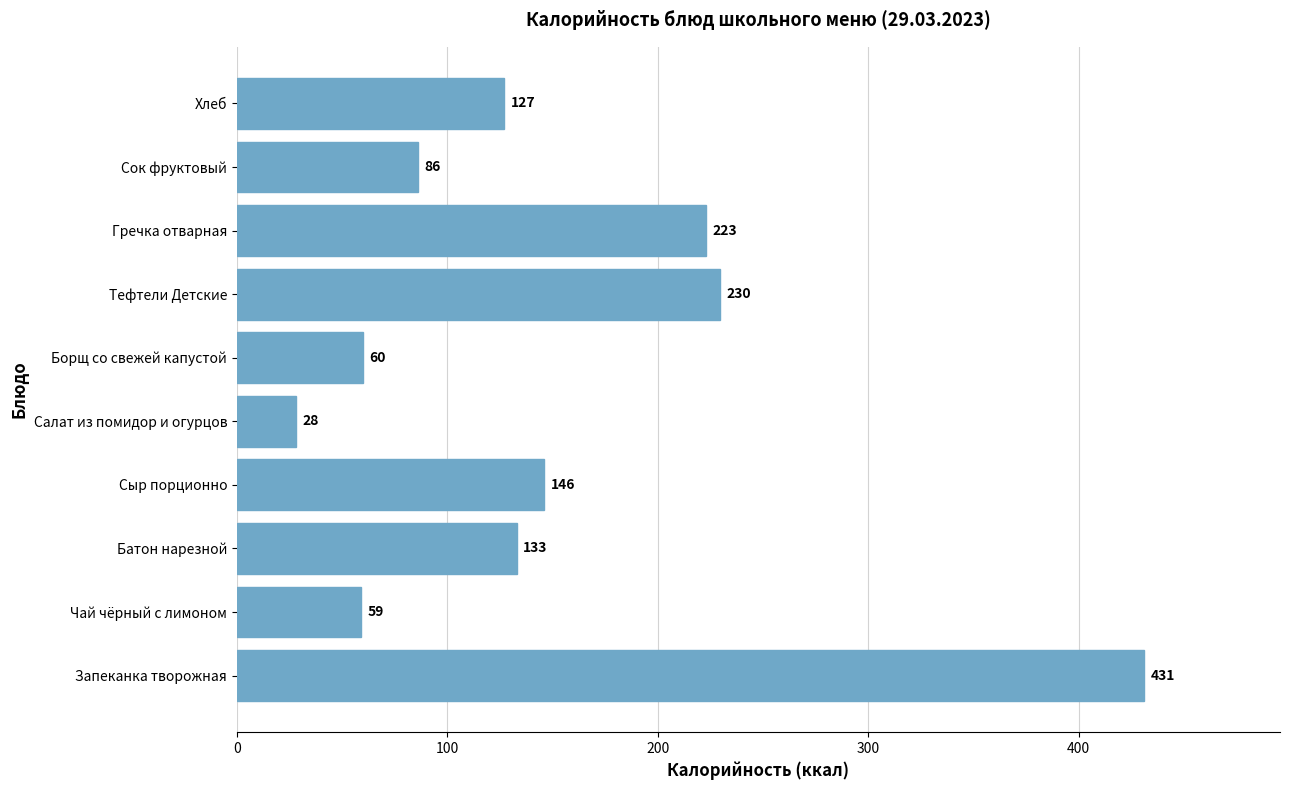

What value does the data have at Тефтели Детские?

229.6